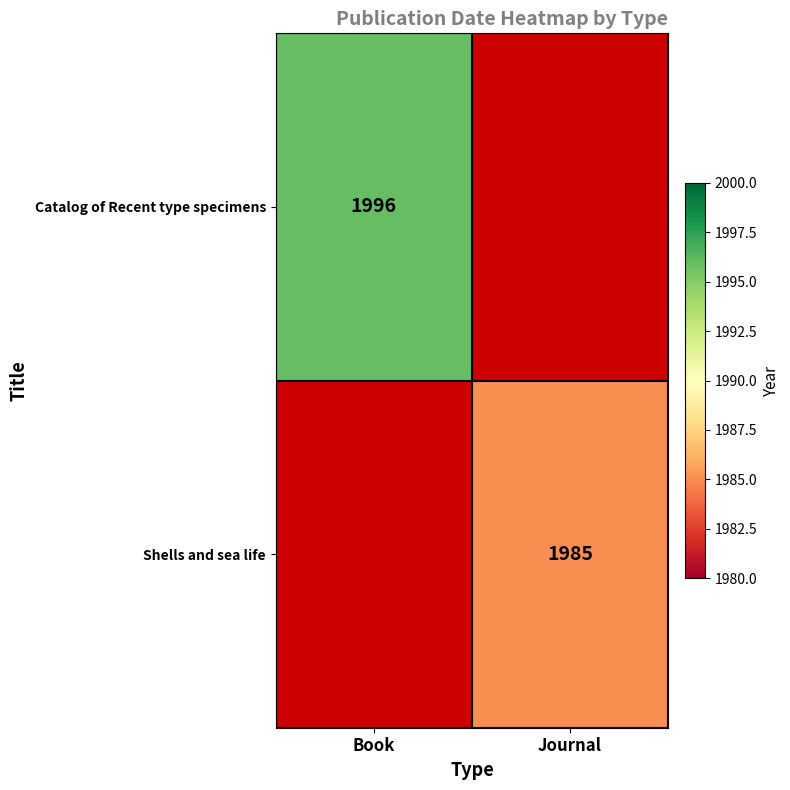

Count the number of categories in the chart.

2